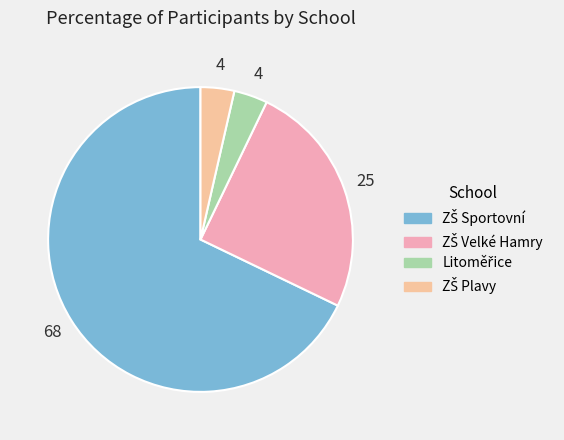

Count the number of slices in the pie.

4